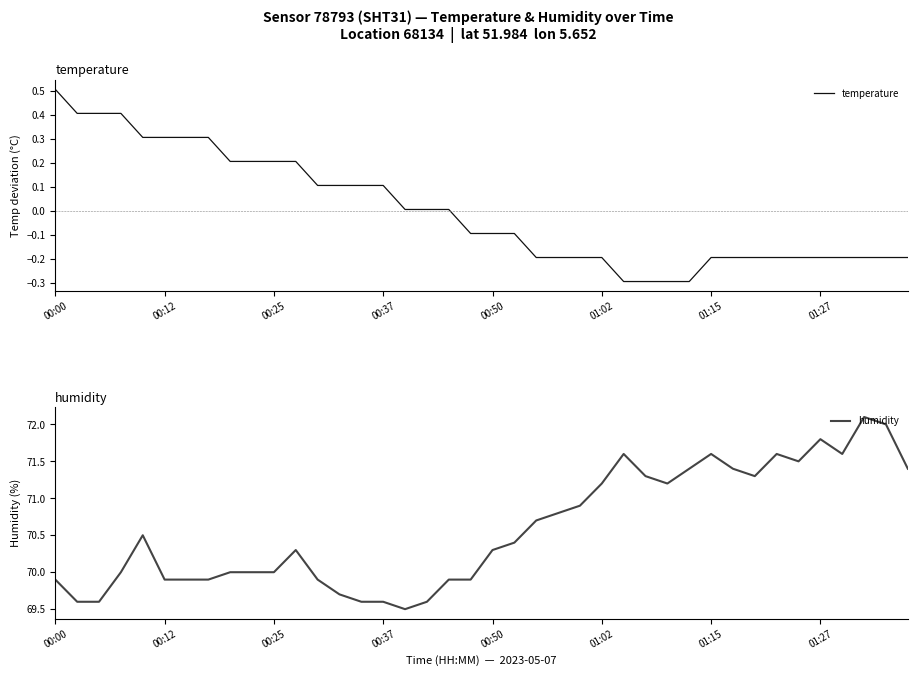

True or false: humidity and temperature cross at least once.

False